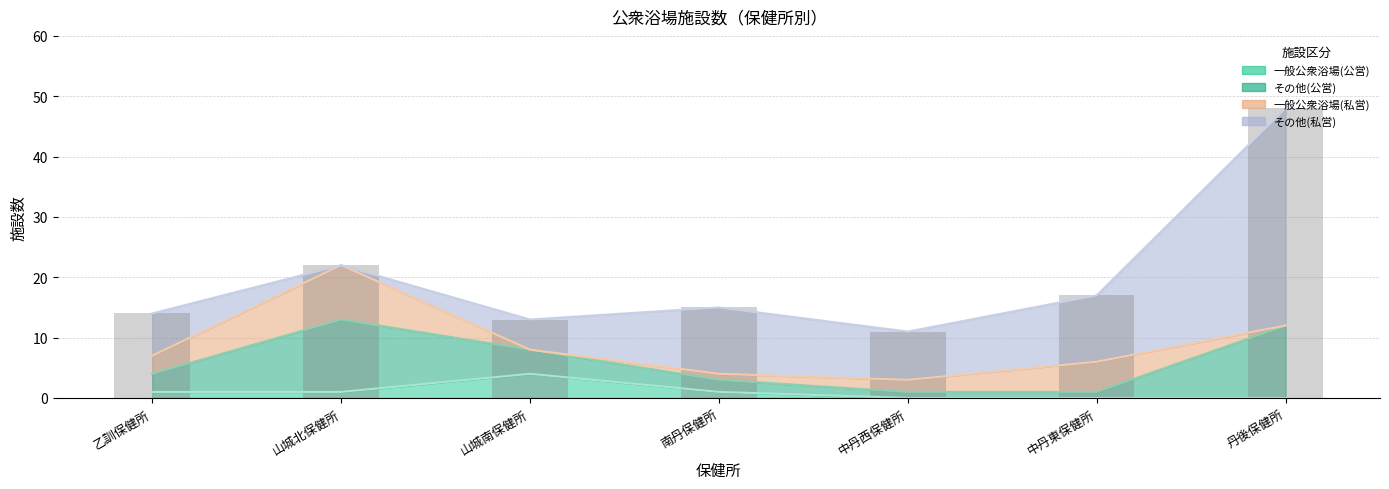

How many values in the 一般公衆浴場(私営) series exceed 2?

3